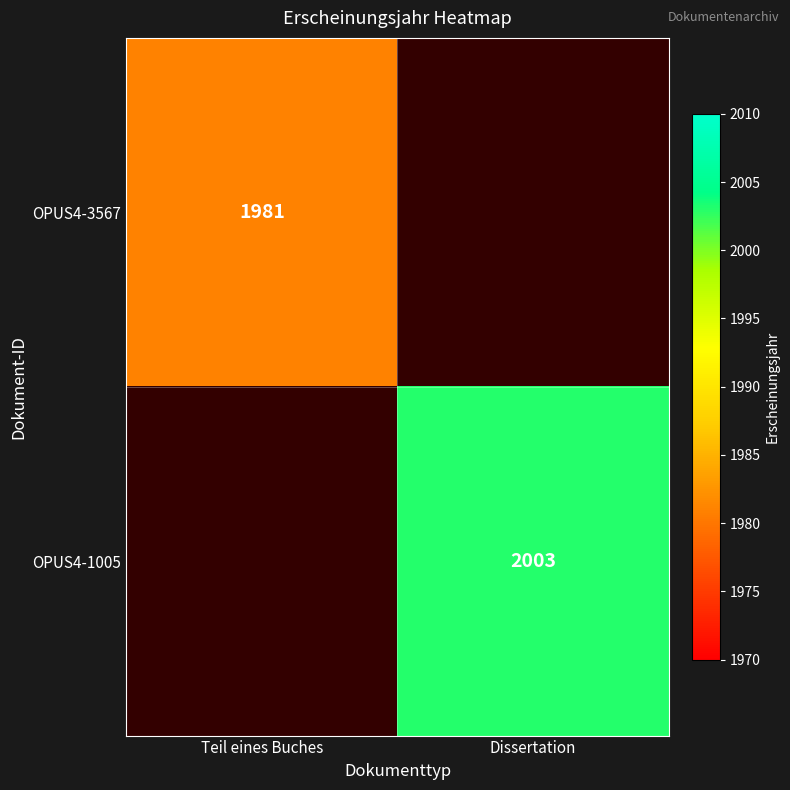

True or false: OPUS4-1005 has a value of 2003 at Dissertation.

True